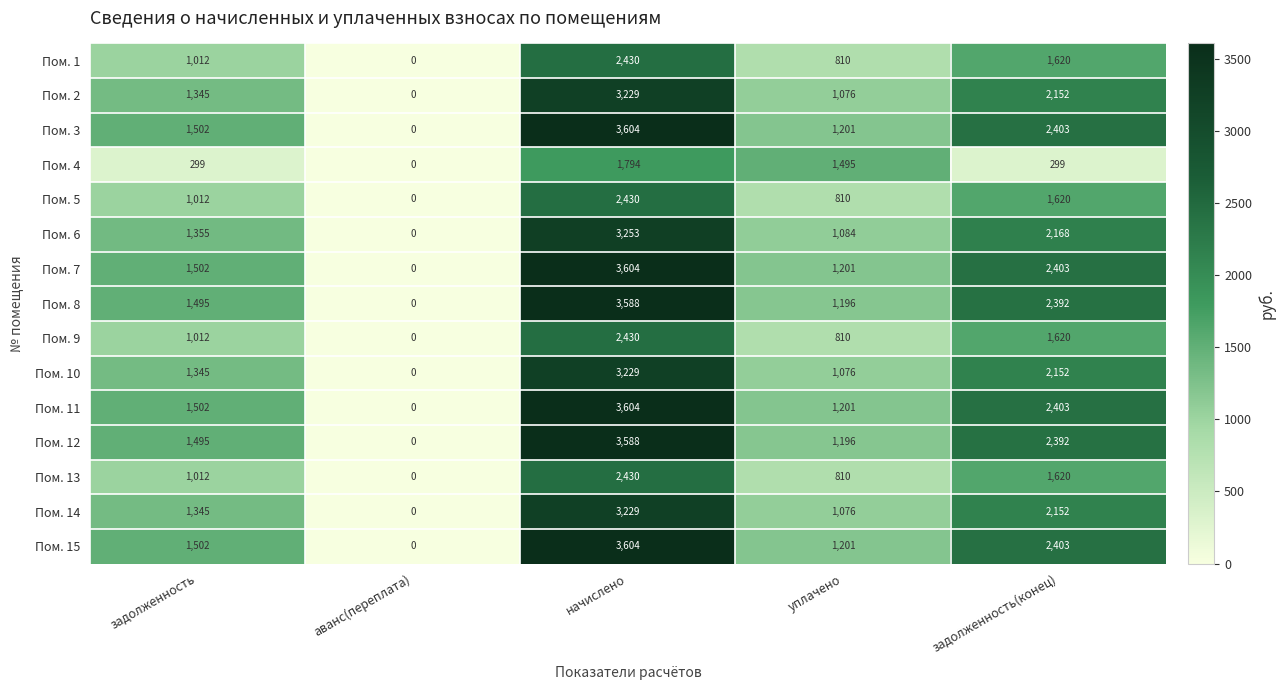

The Пом. 3 series shows 825 at задолженность(конец). True or false?

False